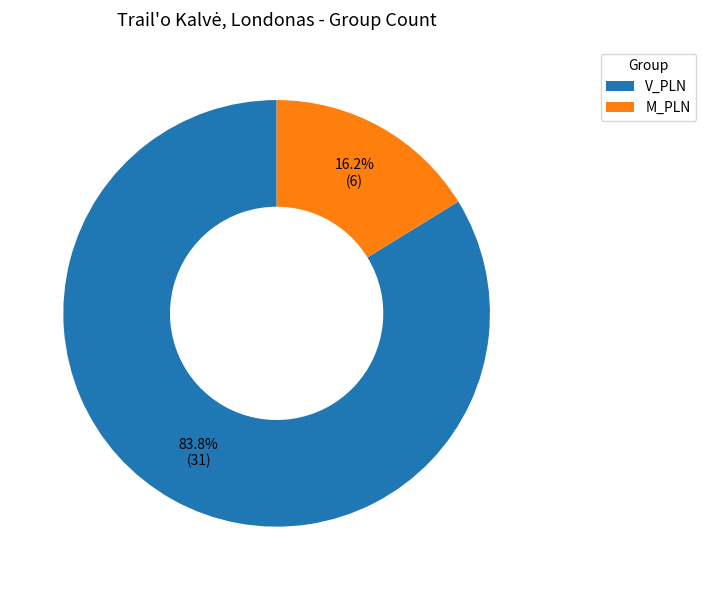

How many slices are in this pie chart?

2